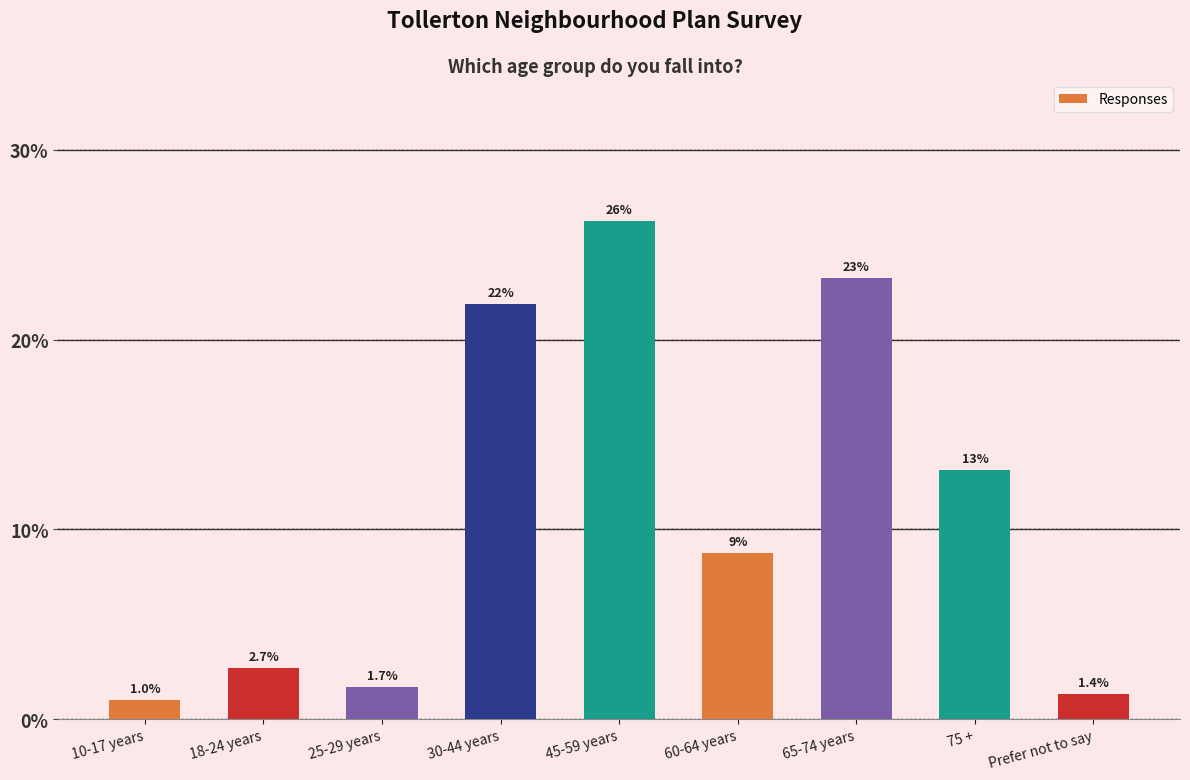

List the labels in order of value, smallest first.

10-17 years, Prefer not to say, 25-29 years, 18-24 years, 60-64 years, 75 +, 30-44 years, 65-74 years, 45-59 years